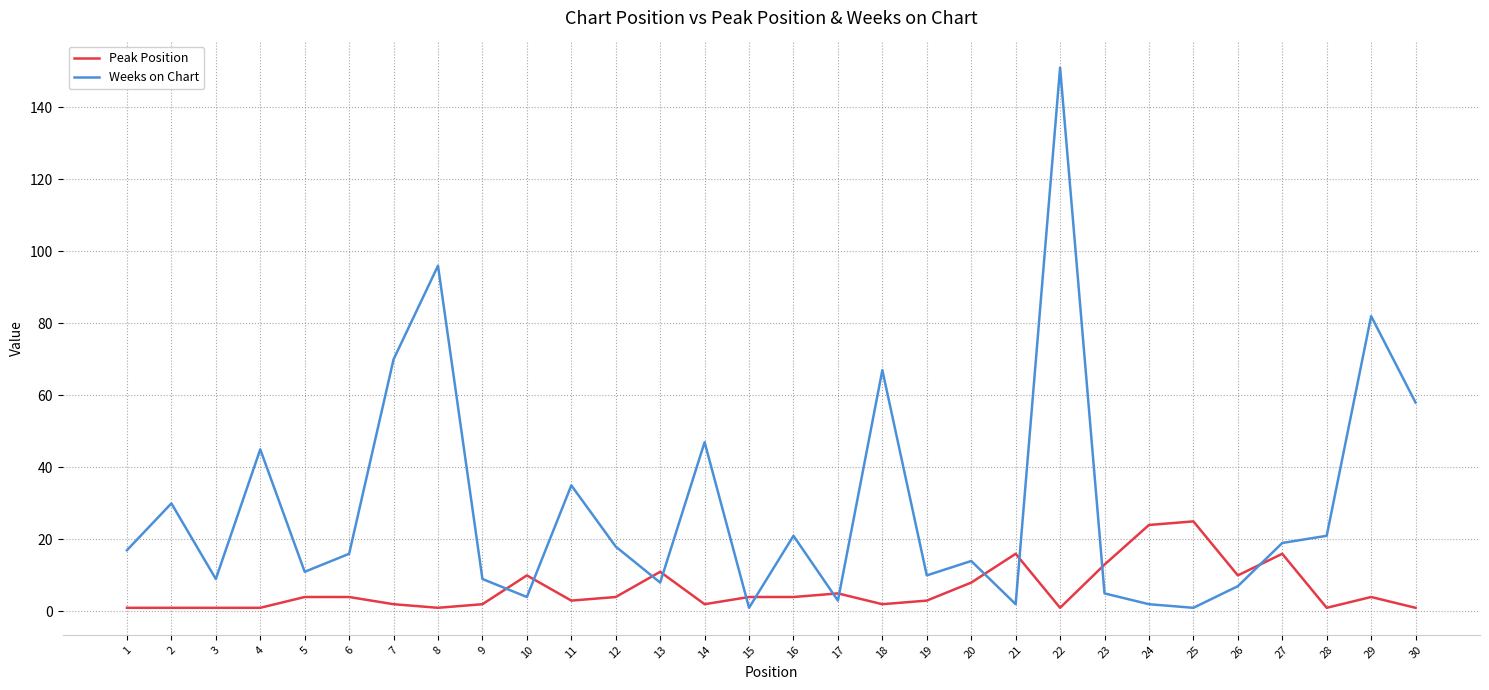

What is the difference between the maximum and minimum values in the Weeks on Chart series?

150